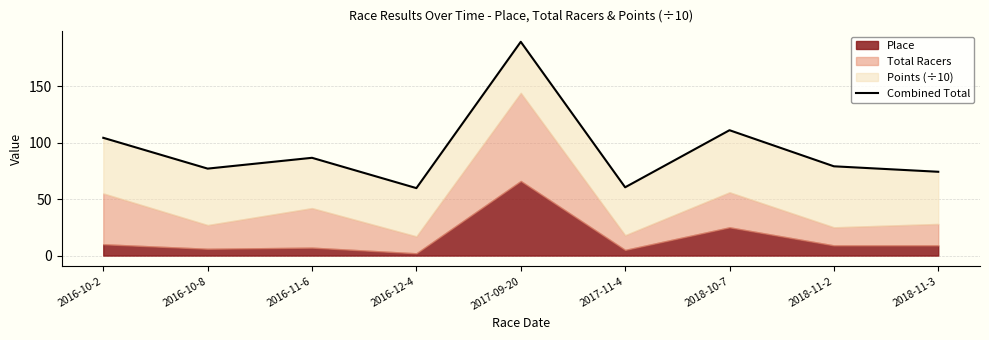

Reading left to right, list all the values displayed in this chart.

2016-10-2=104.2	2016-10-8=77.0	2016-11-6=86.5	2016-12-4=59.7	2017-09-20=189.2	2017-11-4=60.4	2018-10-7=110.9	2018-11-2=79.0	2018-11-3=74.2